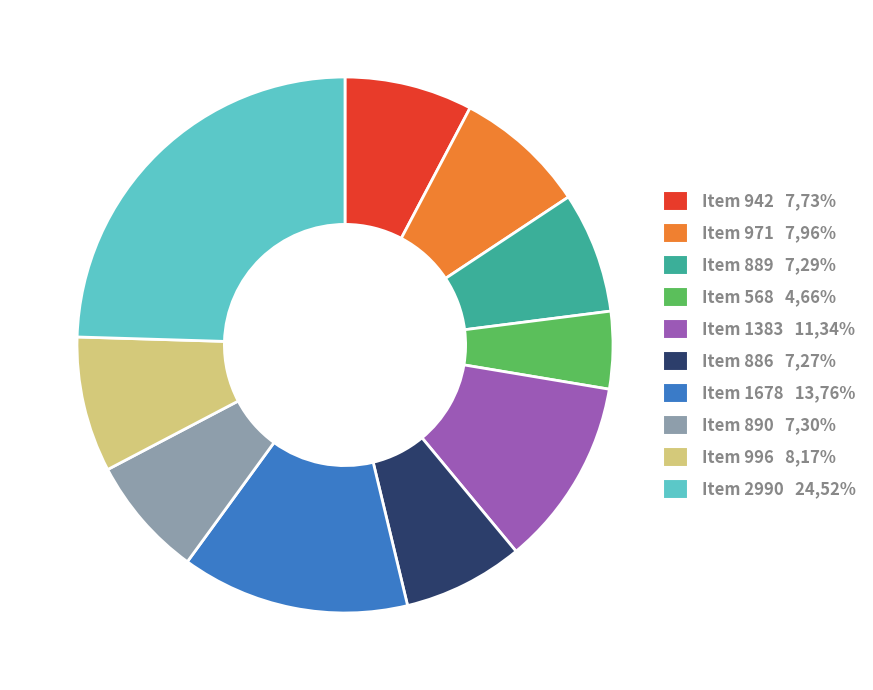

Is there a majority slice in this chart?

No